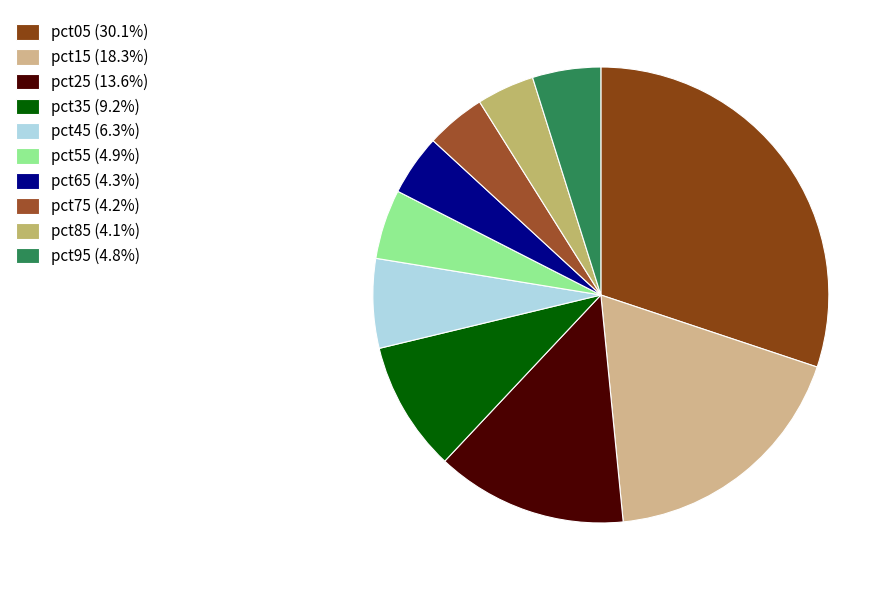

Approximately how many times larger is the value at pct85 compared to pct05?

0.1